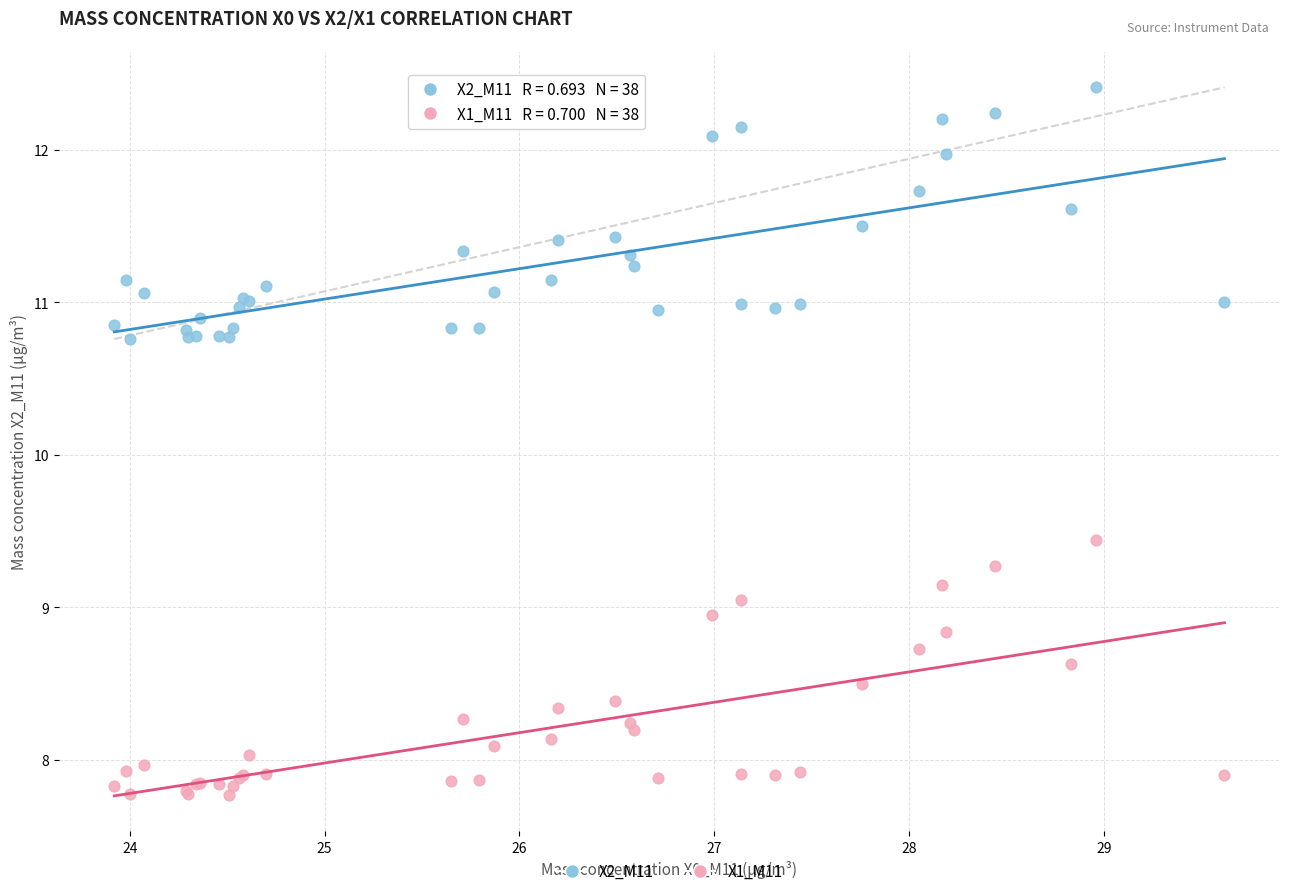

Across all series, what Y value is closest to 10?

9.4